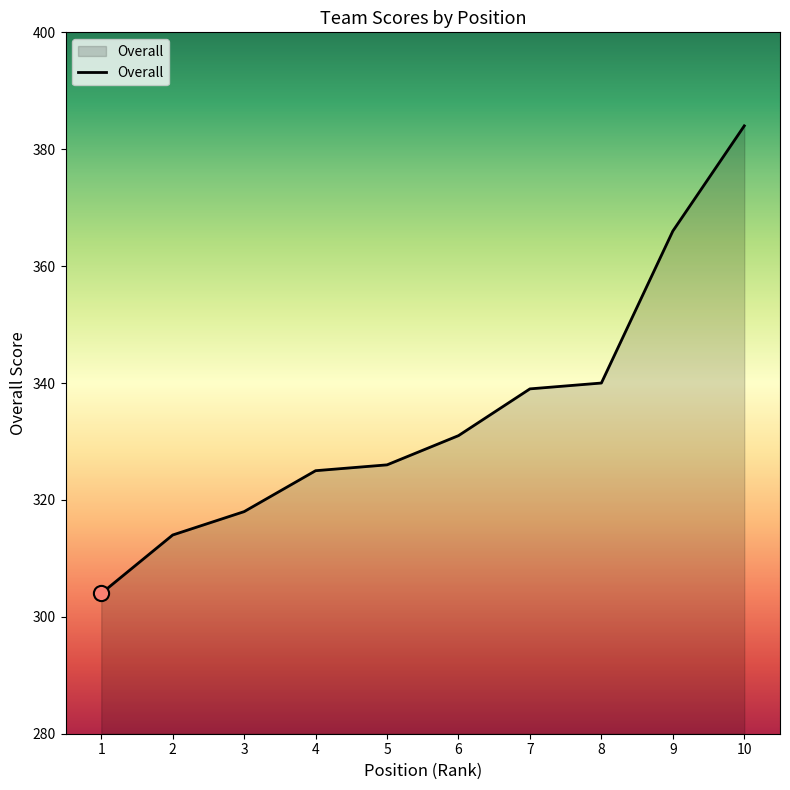

What is the ratio of the value at 8 to the value at 1?

1.1